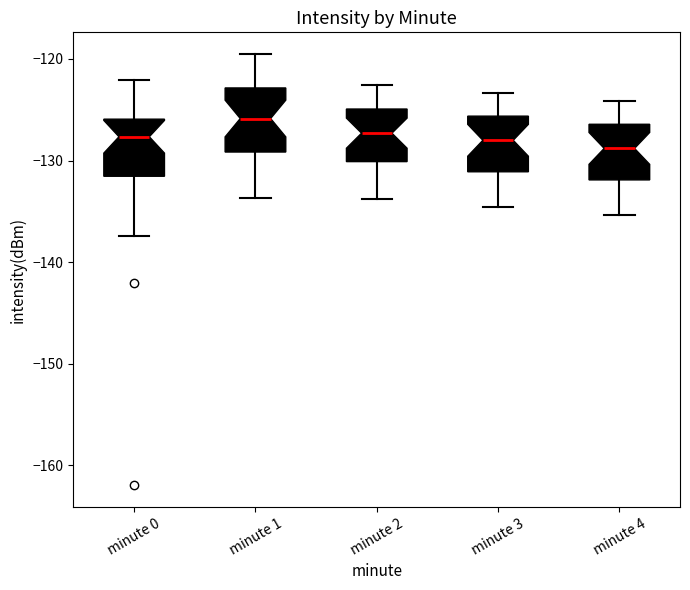

Reading left to right, transcribe this box plot: for each box, give where its median line is, the range the box spans, and where its two whiskers end, as read against the y-axis. The values are not printed on the chart, so give them approximately, as read against the axis.

minute 0: median -128, box -132 to -126, whiskers -137 to -122
minute 1: median -126, box -129 to -123, whiskers -134 to -119
minute 2: median -127, box -130 to -125, whiskers -134 to -123
minute 3: median -128, box -131 to -126, whiskers -135 to -123
minute 4: median -129, box -132 to -126, whiskers -135 to -124